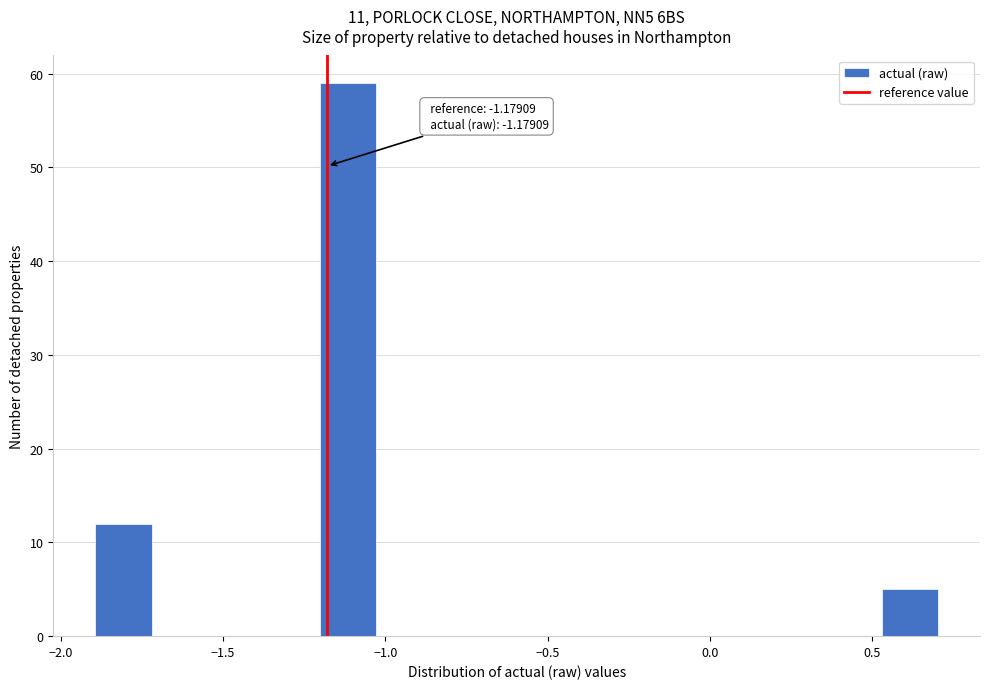

Read against the x-axis, roughly where is the centre of the tallest bar?

-1.10